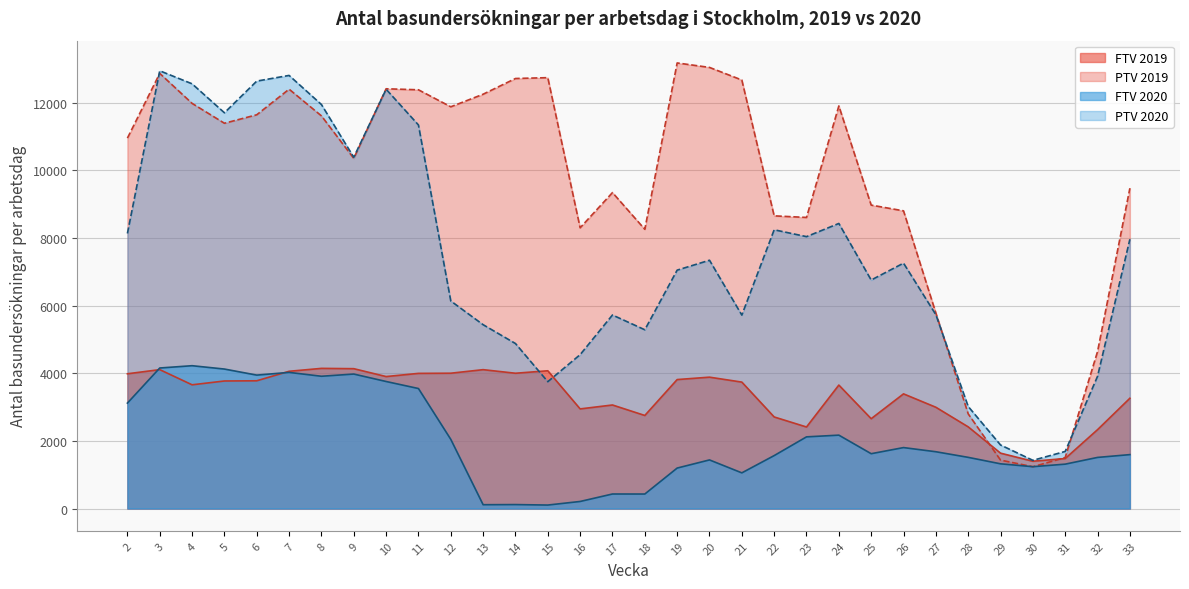

What is the average value of the FTV 2019 series?

3322